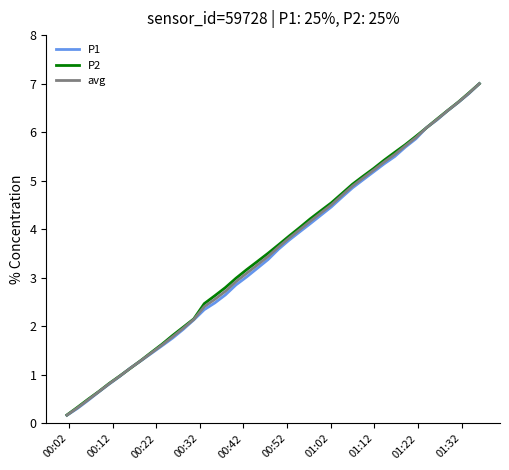

How many values in the avg series are below 3?

17